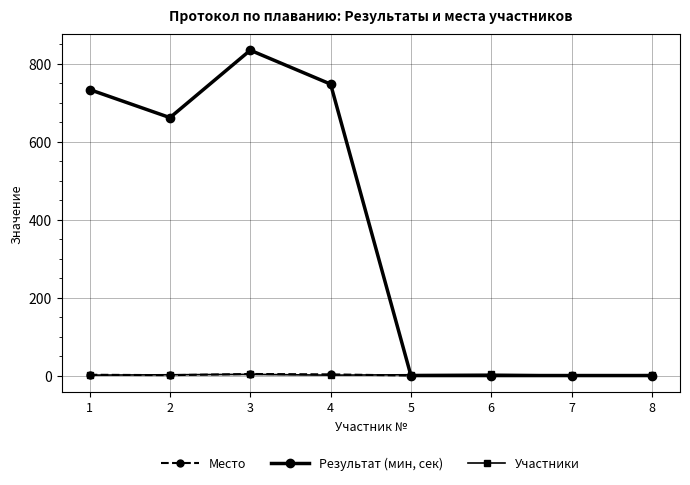

Which category has the highest value across all series?

3